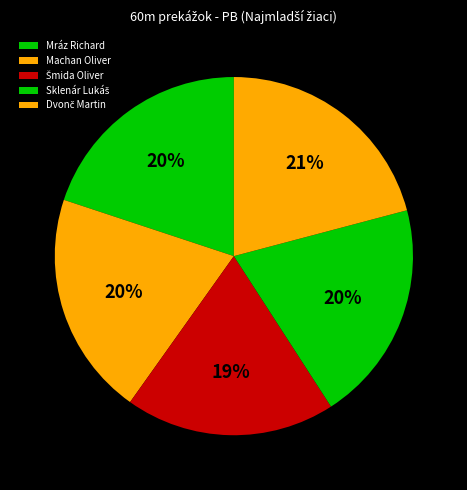

How many segments does this pie chart have?

5